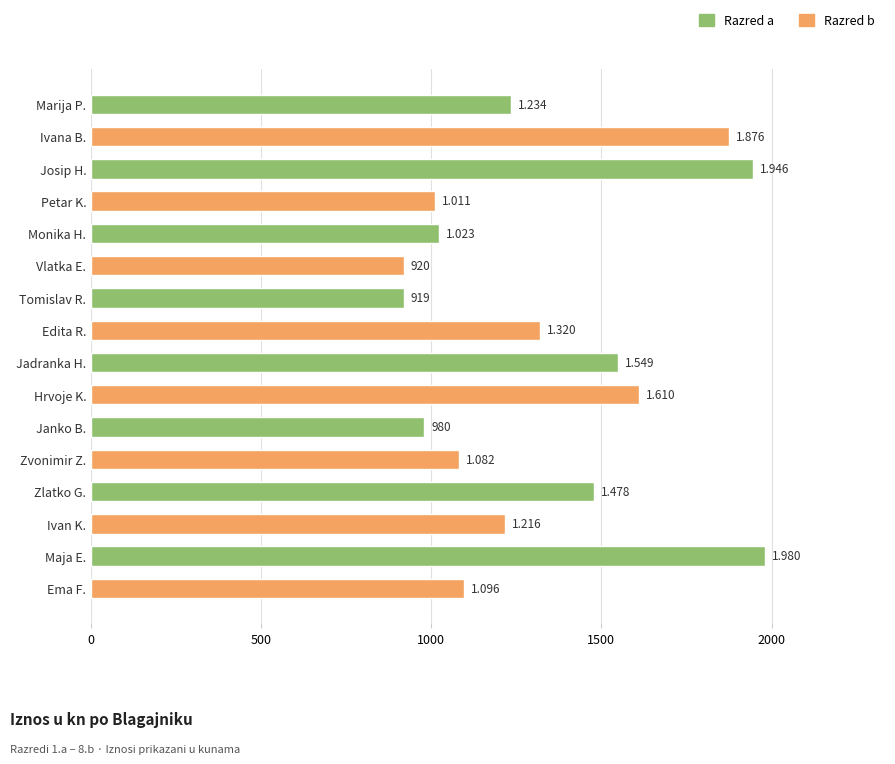

How many bars are there in total?

16